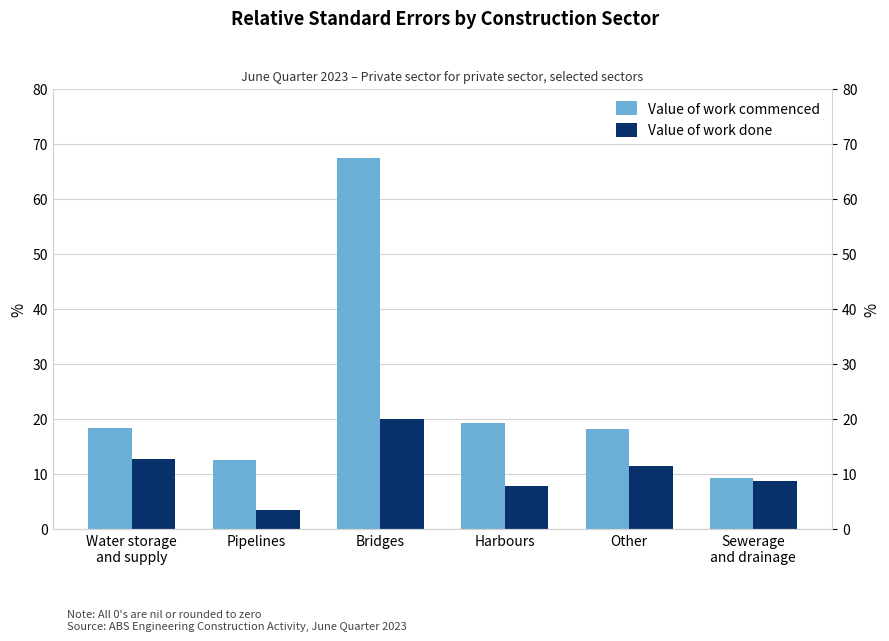

What is the sum of the Value of work commenced values at Other and Bridges?

85.7